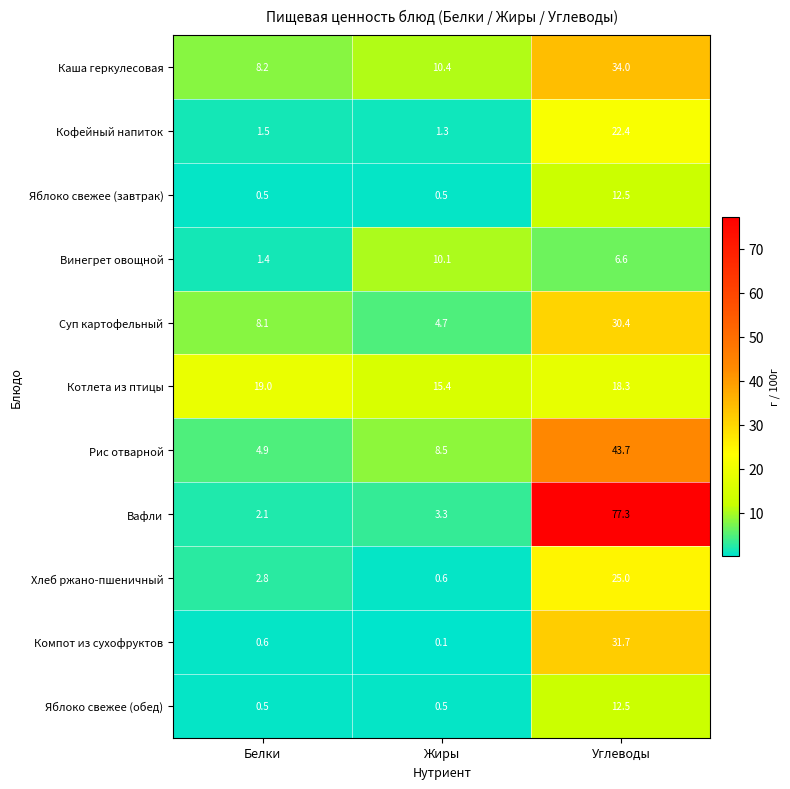

Between Белки and Жиры, which series saw the biggest shift?

Винегрет овощной